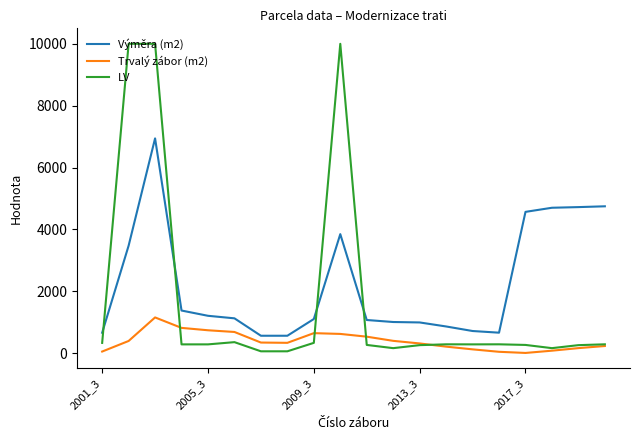

True or false: Trvalý zábor (m2) and Výměra (m2) intersect in this chart.

False